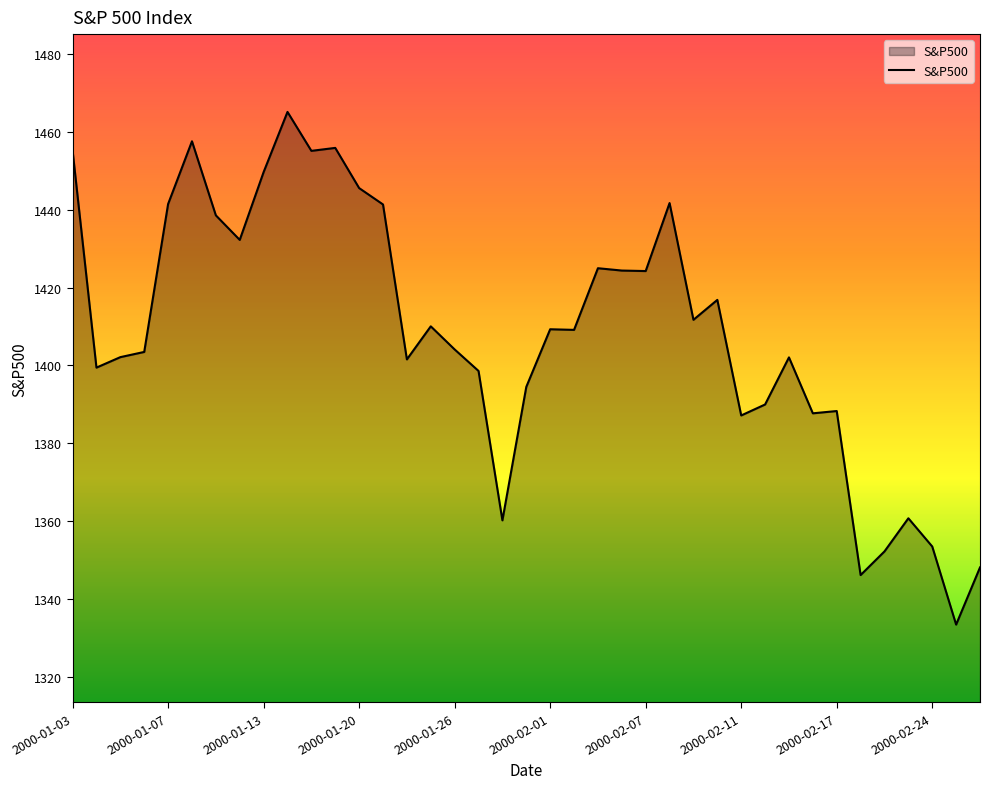

What is the minimum value shown in the chart?

1333.4